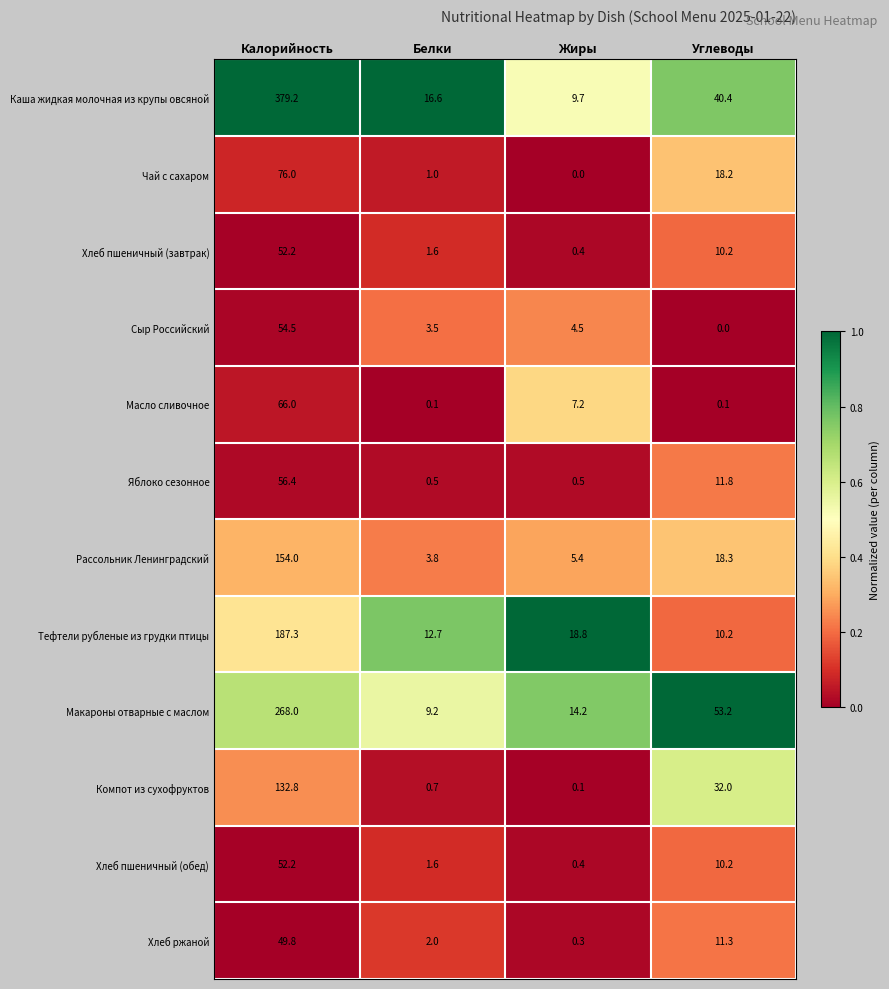

Which series has the largest total across all categories?

Каша жидкая молочная из крупы овсяной